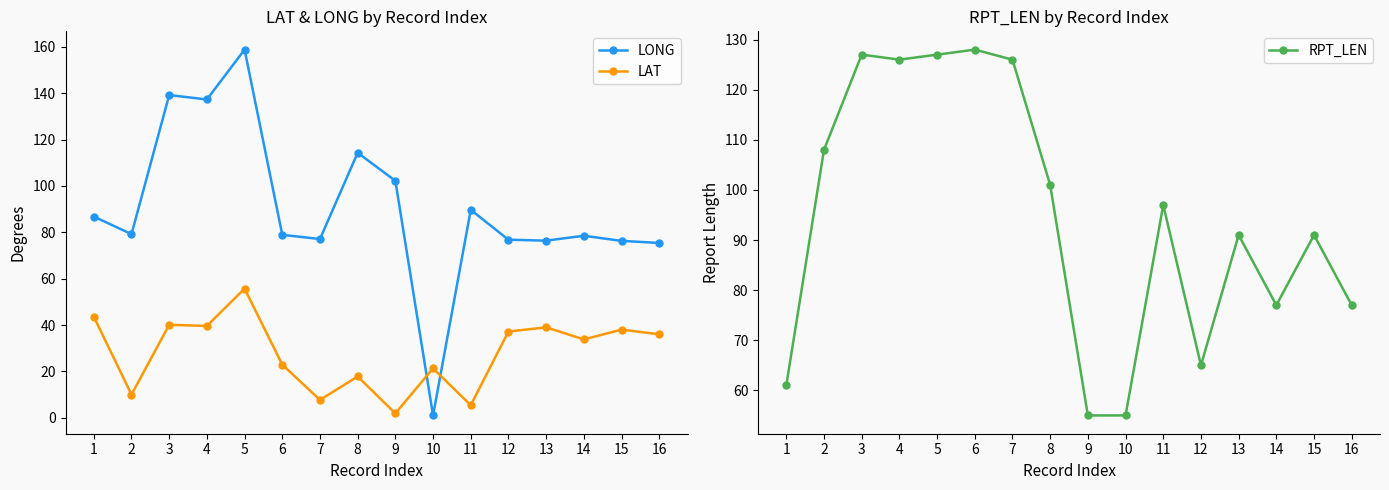

What is the average value of the LAT series?

28.1